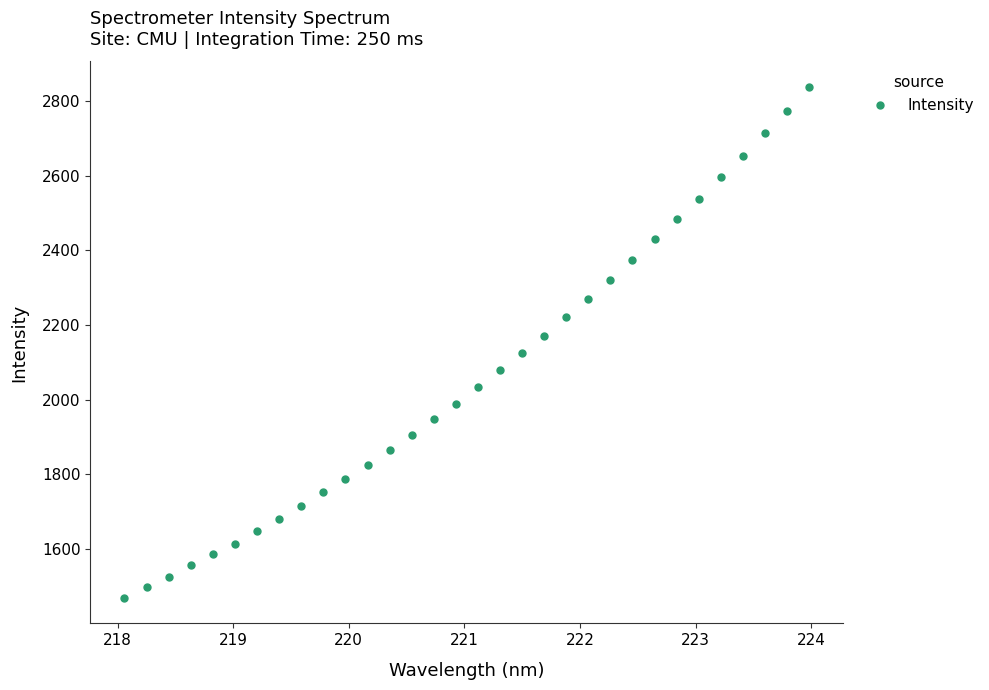

What is the difference between the second highest and minimum values?

1302.9